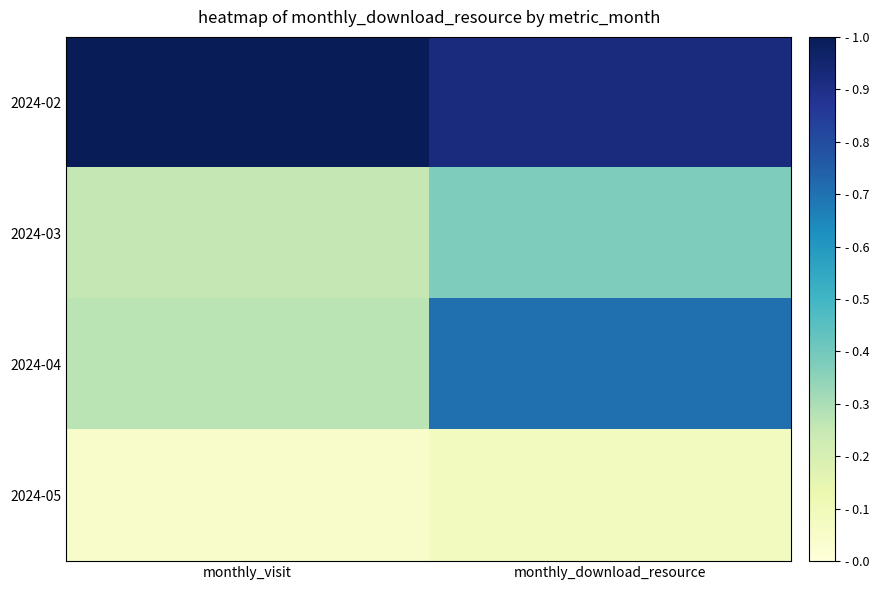

List the series in order of their peak value, lowest first.

2024-05, 2024-03, 2024-04, 2024-02